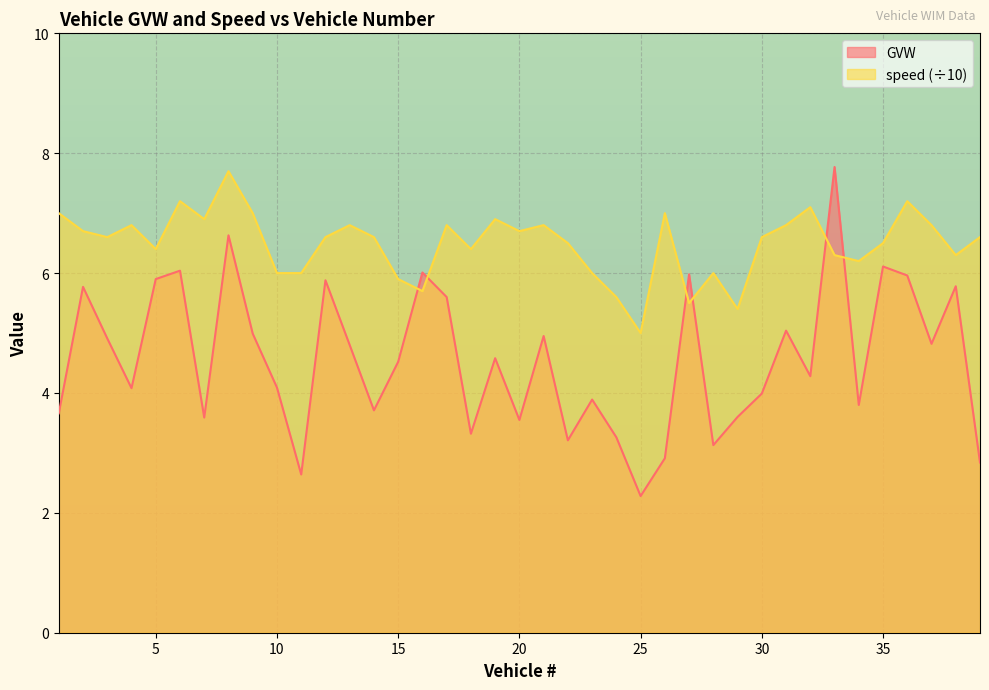

The GVW series shows 10.6 at 16. True or false?

False